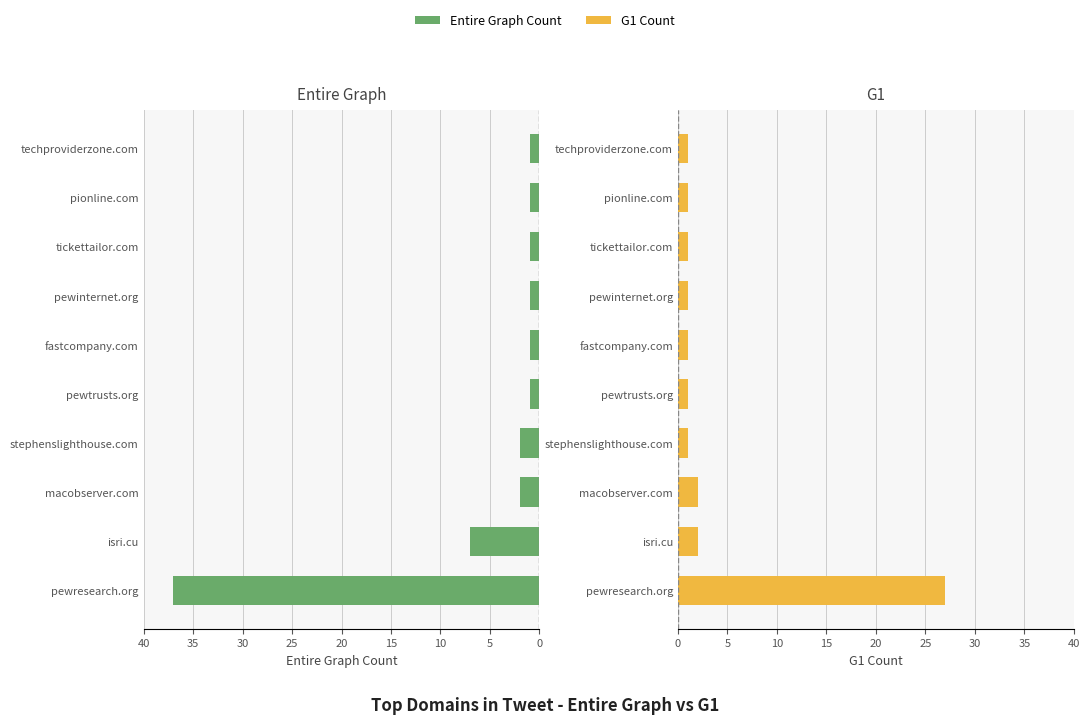

True or false: G1 Count has a value of 2 at stephenslighthouse.com.

False